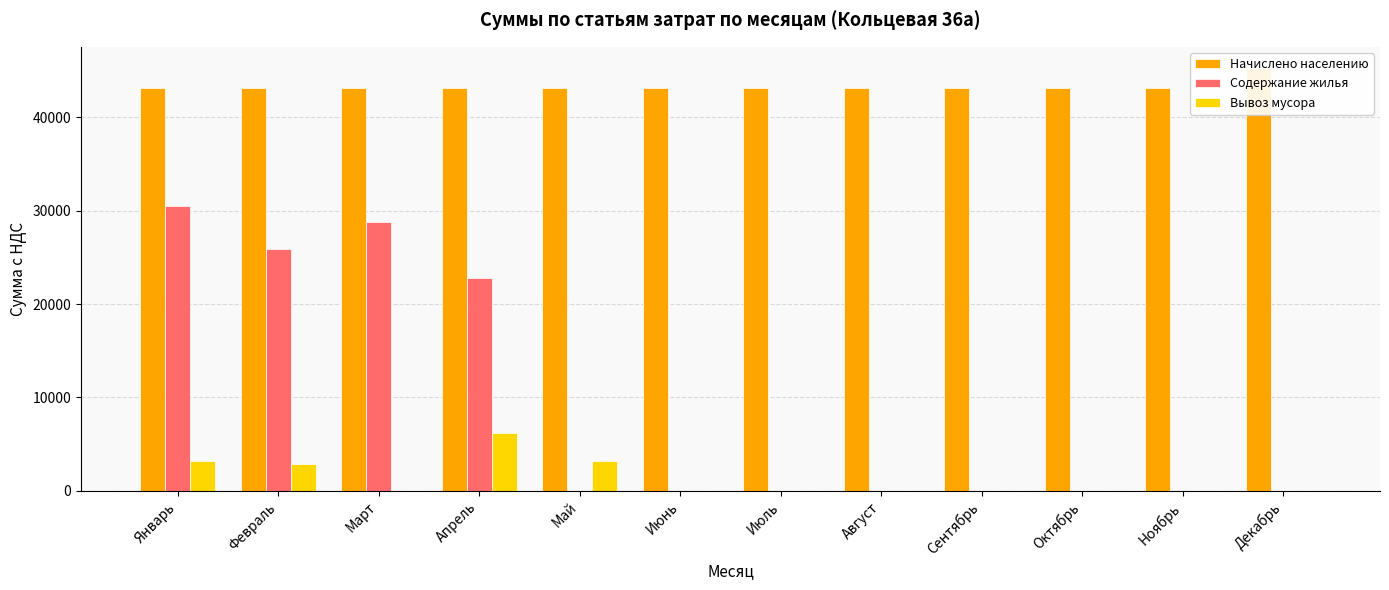

Count the number of categories in the chart.

12